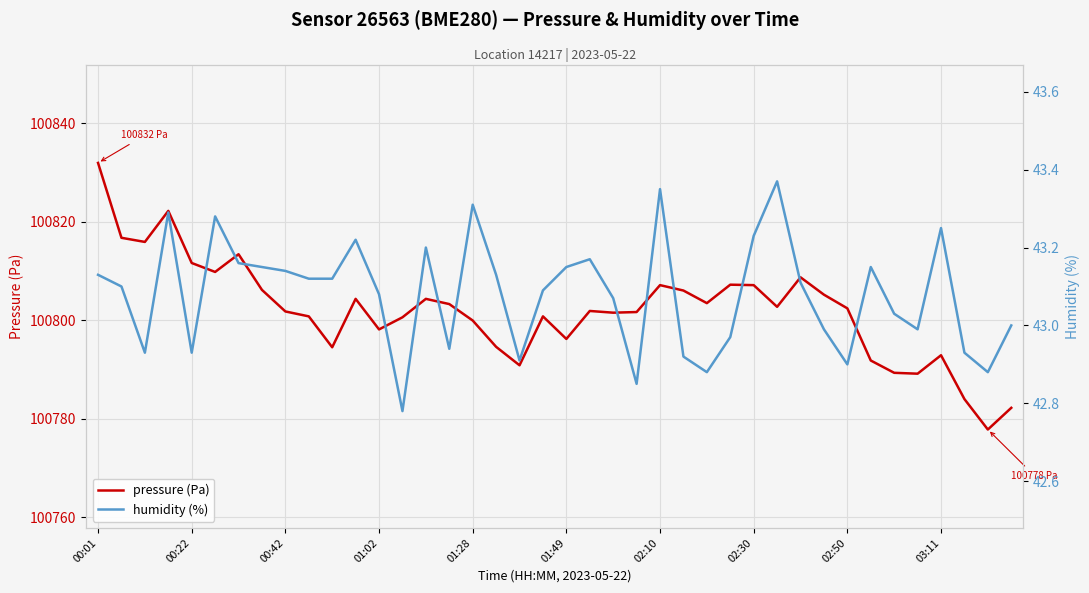

Where is humidity (%) nearest to the value 43?

39